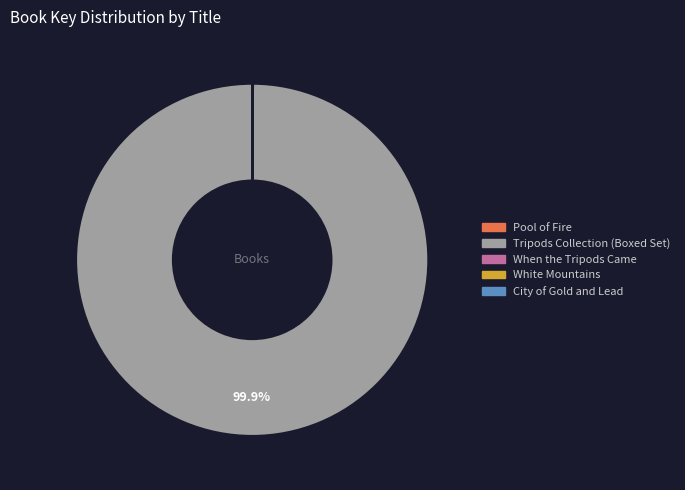

What percentage is NOT represented by Tripods Collection (Boxed Set)?

0.1%